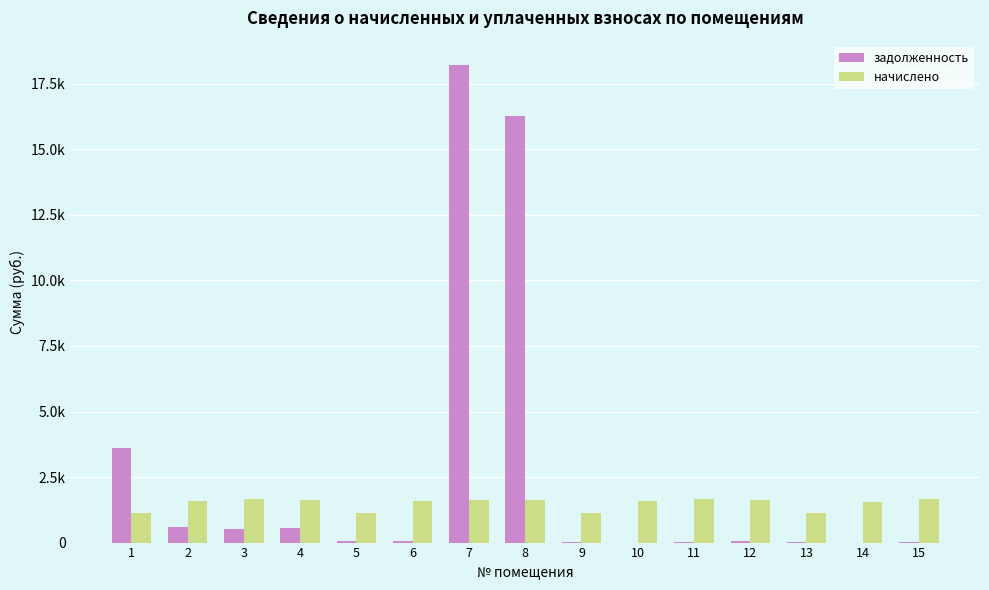

What are all the series names shown in the legend?

задолженность, начислено